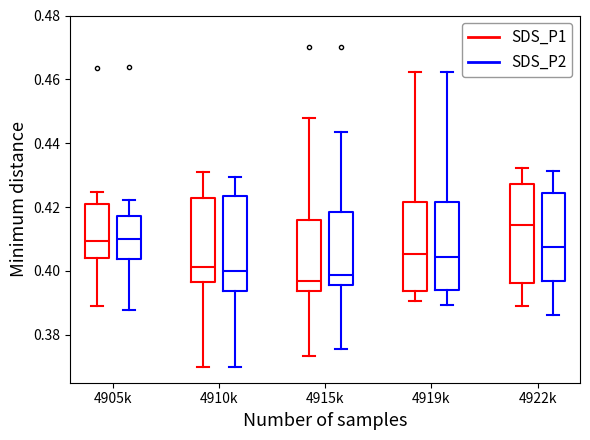

Where does the median line of the box for 4905k (SDS_P1) sit on the y-axis? The values are not printed on the chart, so give them approximately, as read against the axis.

0.410